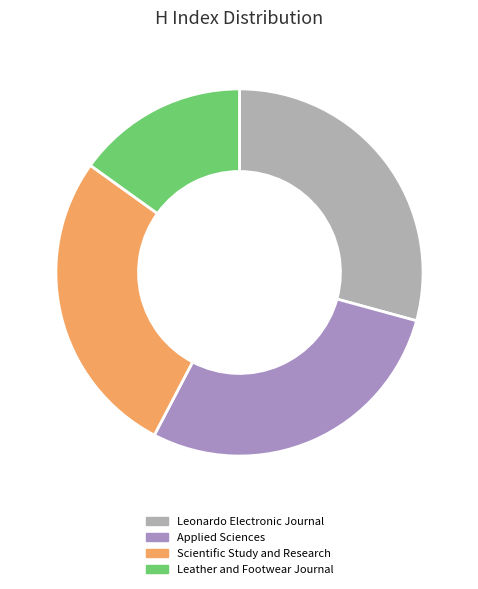

How many slices are in this pie chart?

4